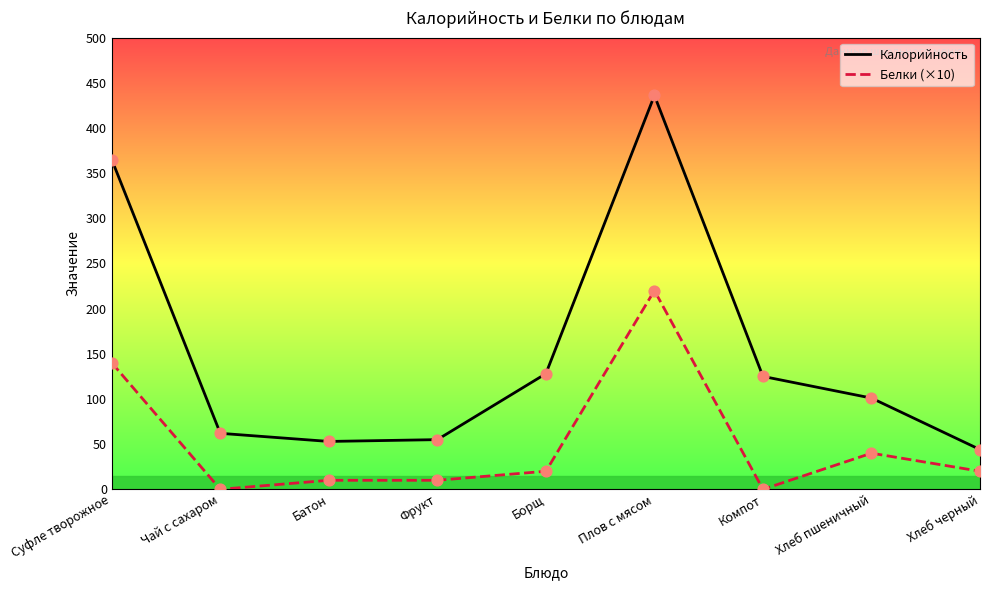

At how many categories does at least one series exceed 276?

2